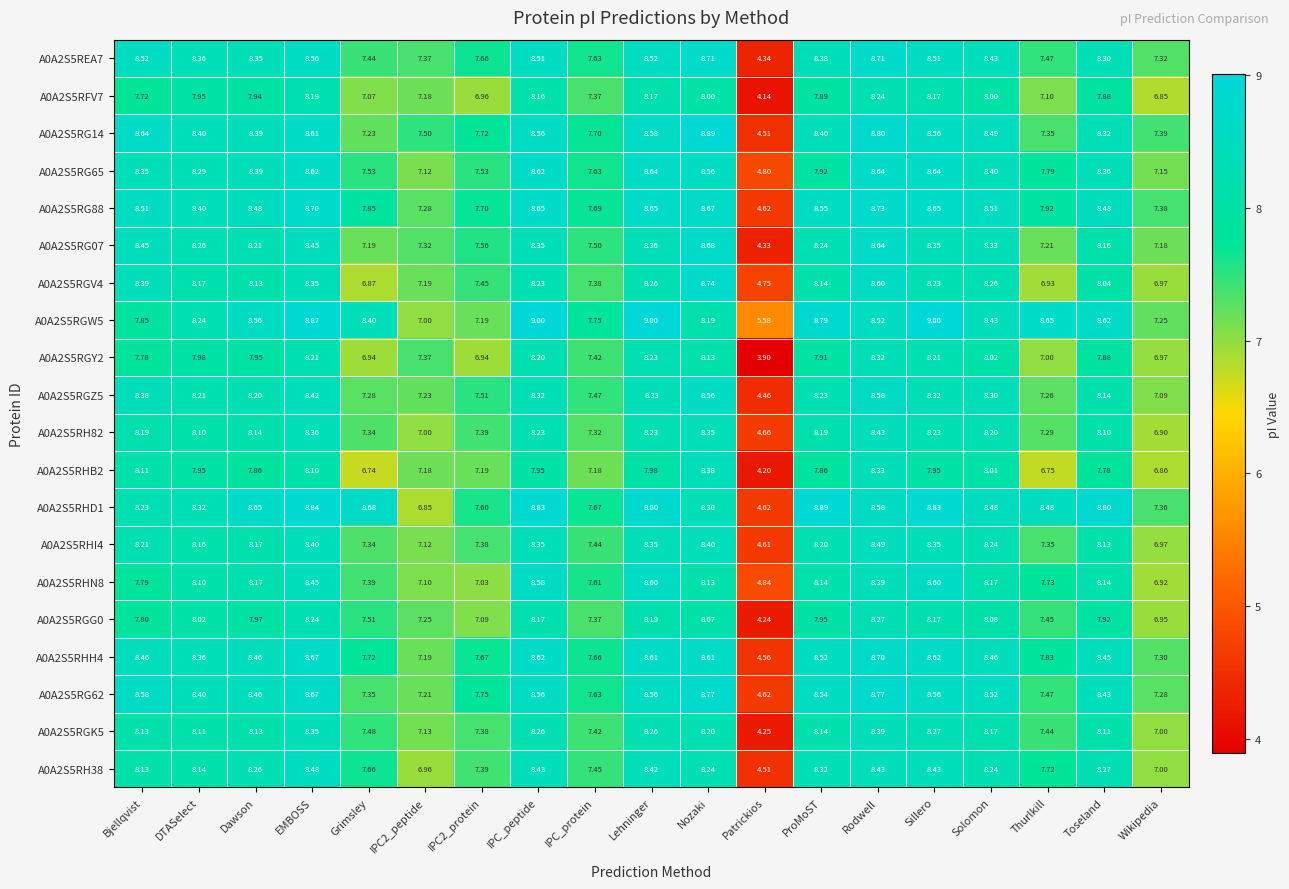

Which category has the lowest value across all series?

Patrickios